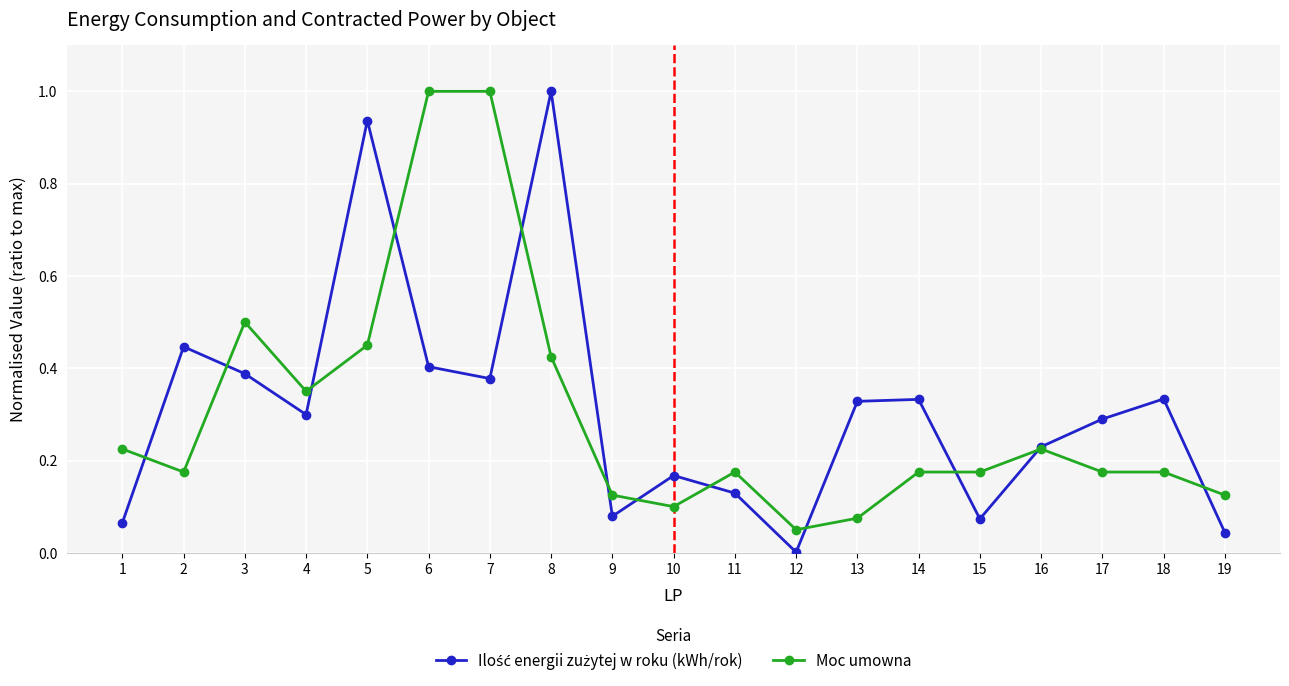

Between 12 and 15, which series saw the biggest shift?

Moc umowna